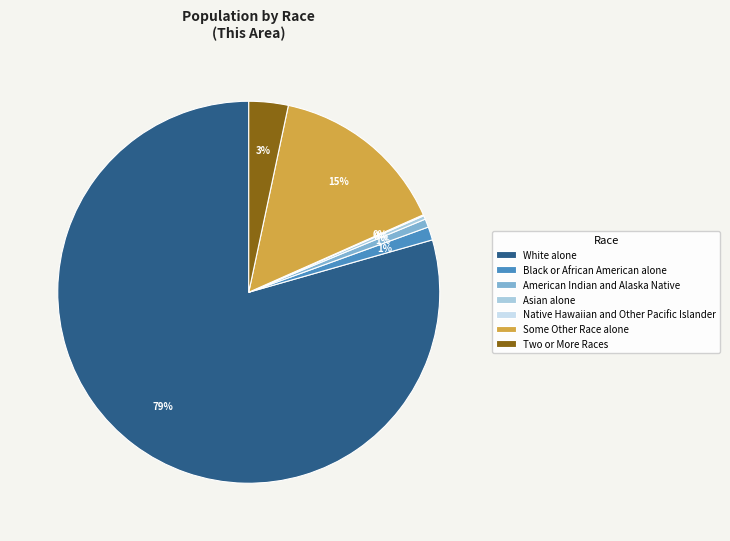

What is the largest slice in the pie chart?

White alone